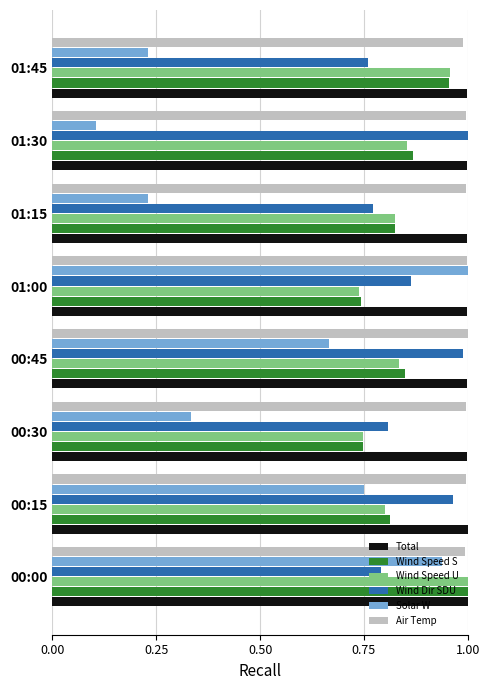

What is the total value across all series at 01:15?

4.6